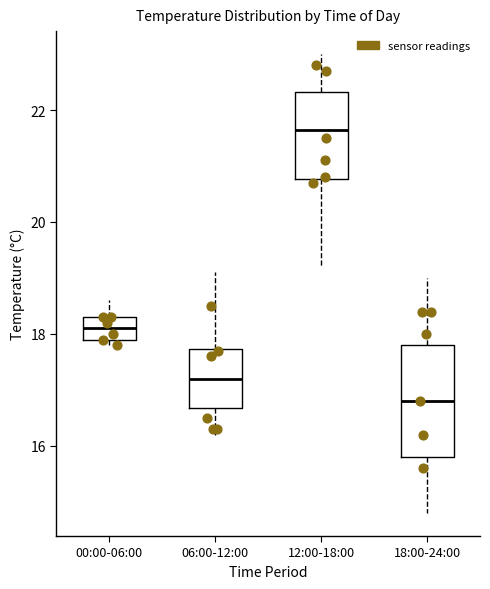

Comparing the boxes themselves (not the whiskers), which one is the tallest?

18:00-24:00